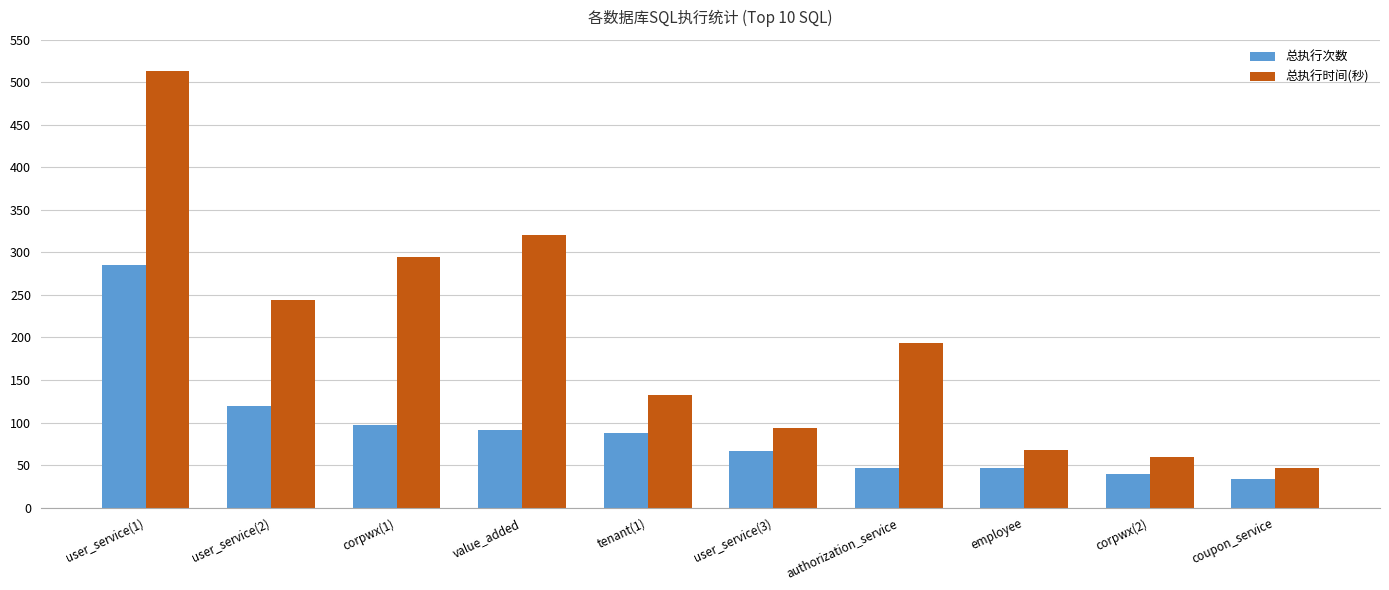

What is the label of the 4th bar from the left?

value_added